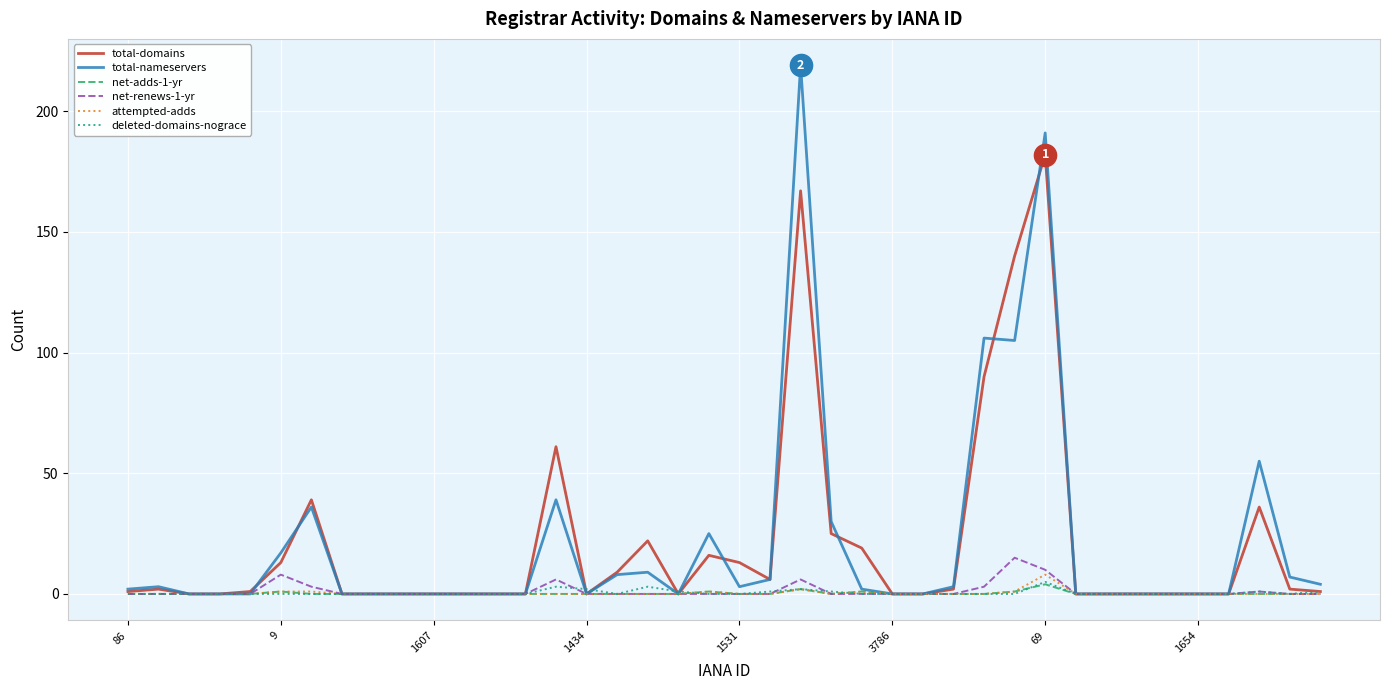

At how many categories does at least one series exceed 104?

4